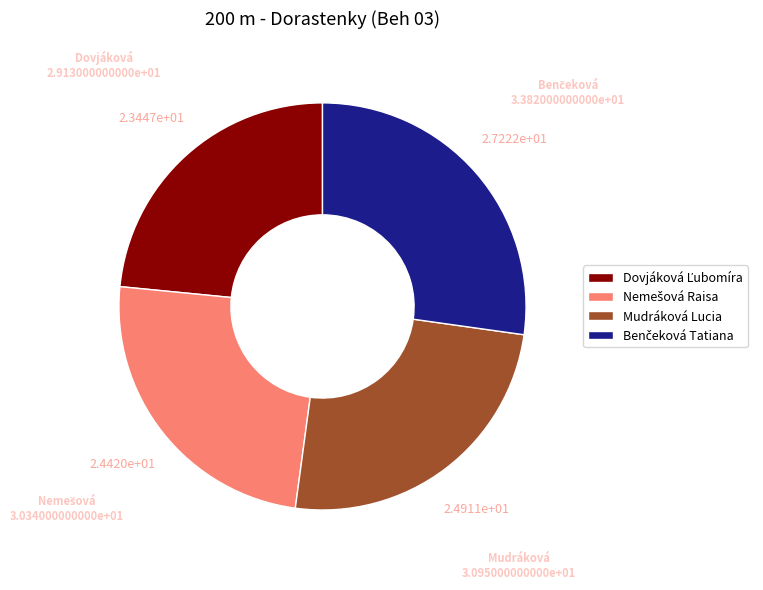

The Mudráková Lucia slice represents 25% of the pie. True or false?

True